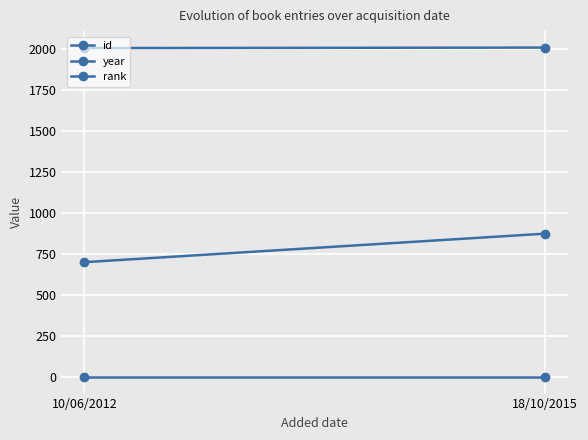

What is the maximum value shown in the chart?

2011